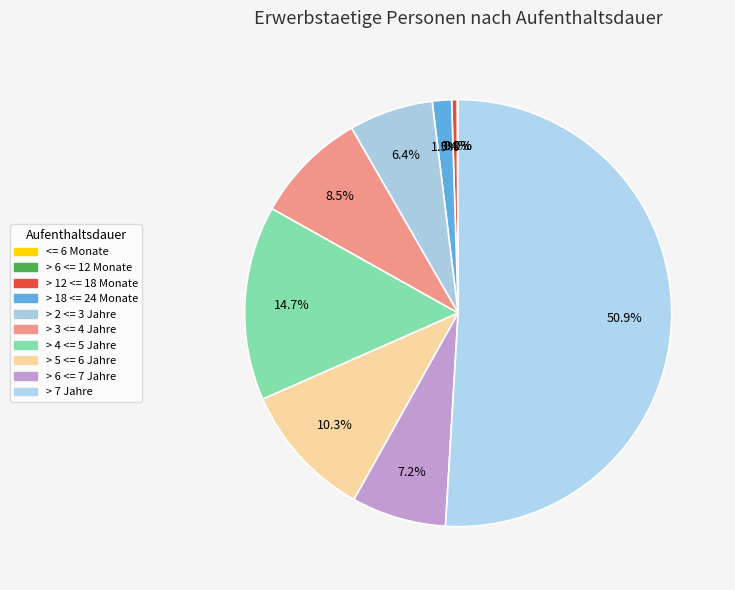

Which slice represents more than half of the pie?

> 7 Jahre